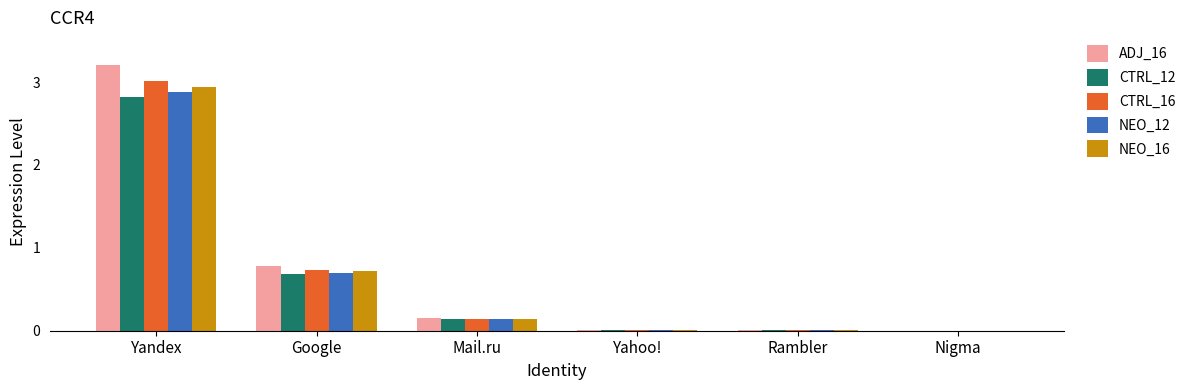

How many categories are shown in the chart?

6